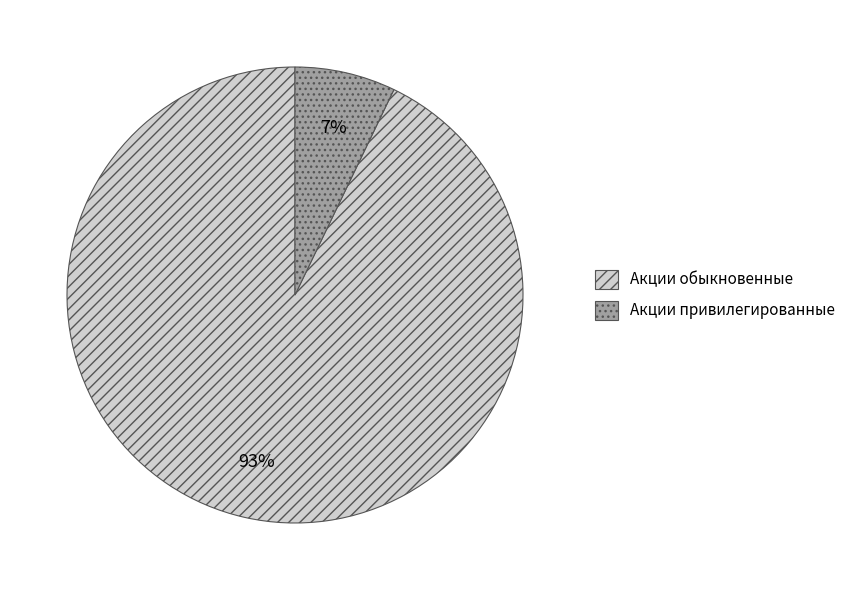

Rank the categories by value from lowest to highest.

Акции привилегированные, Акции обыкновенные